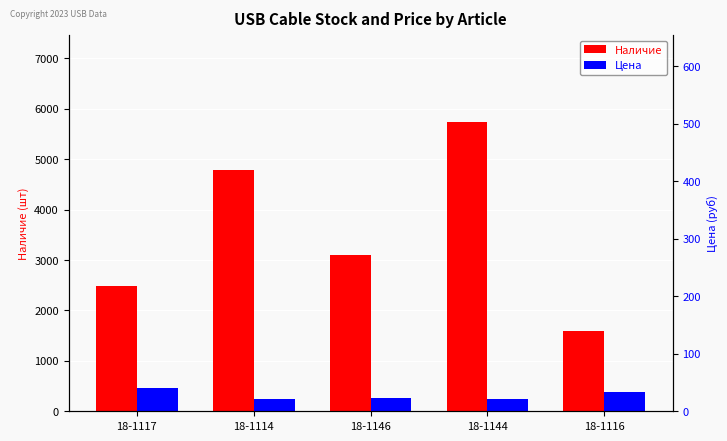

At how many categories does at least one series exceed 803?

5